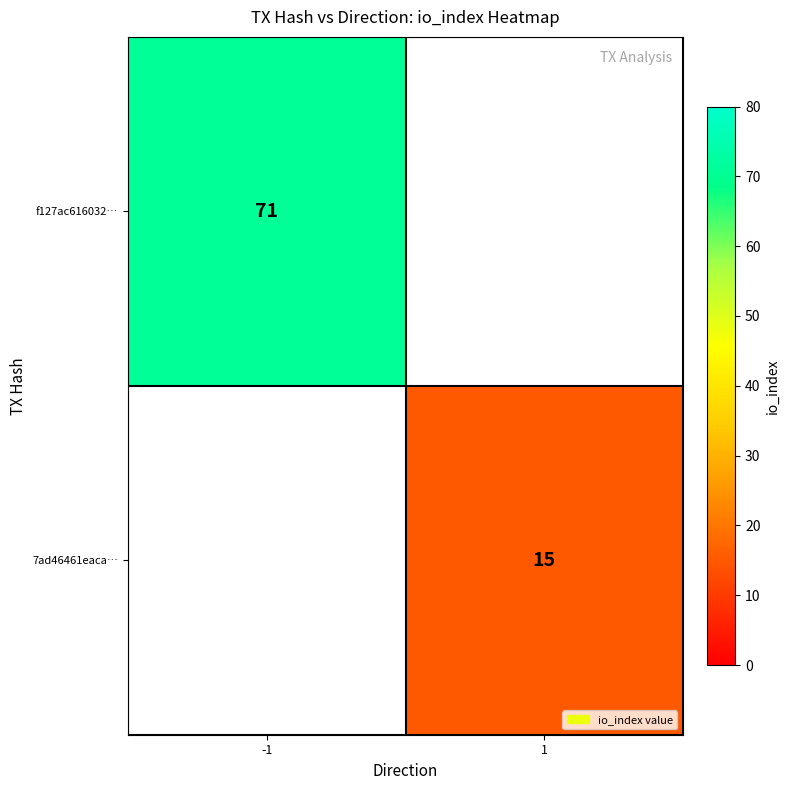

Is it true that 7ad46461eaca… equals 15 at 1?

True